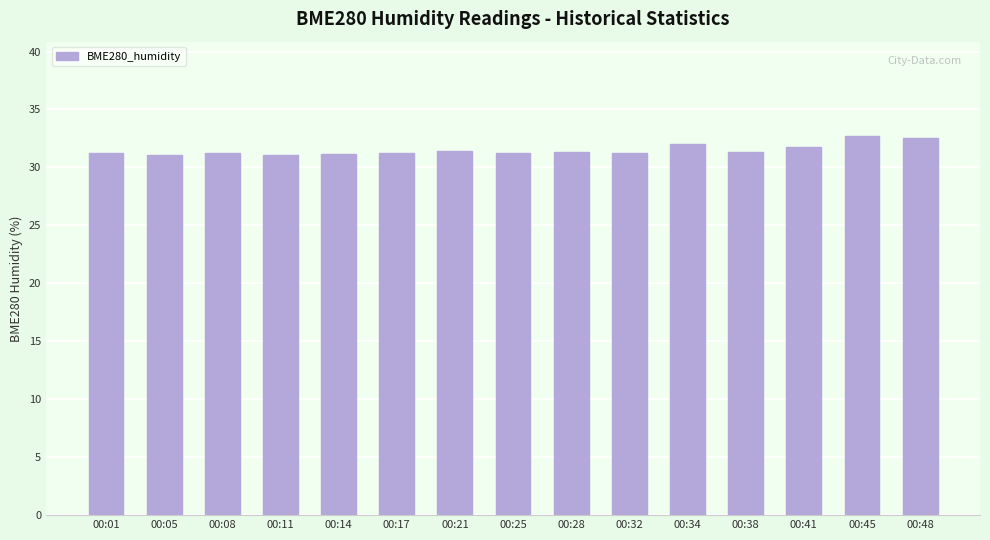

What is the ratio of the value at 00:17 to the value at 00:34?

1.0